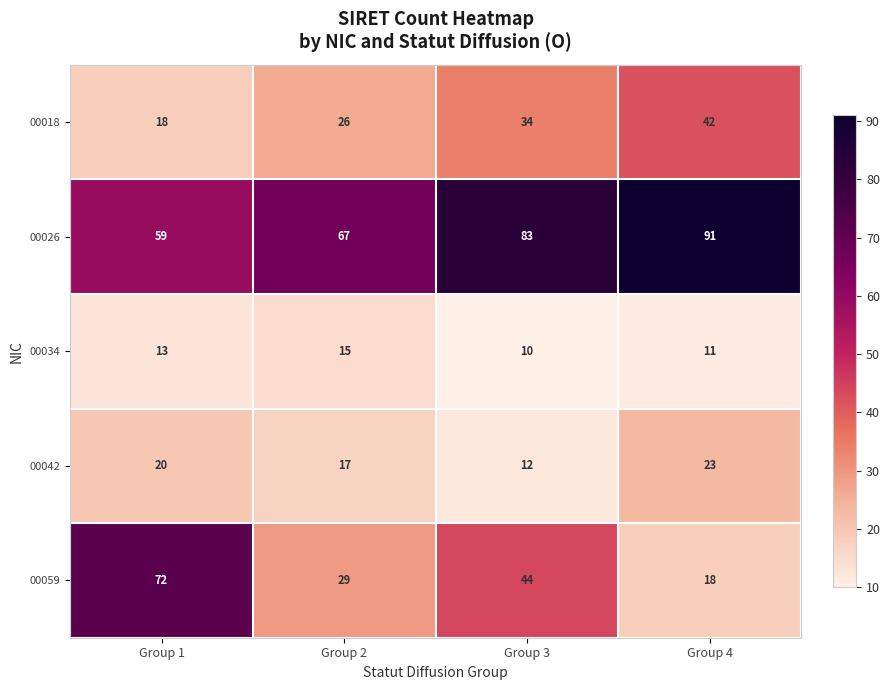

Count the number of data series in this chart.

5